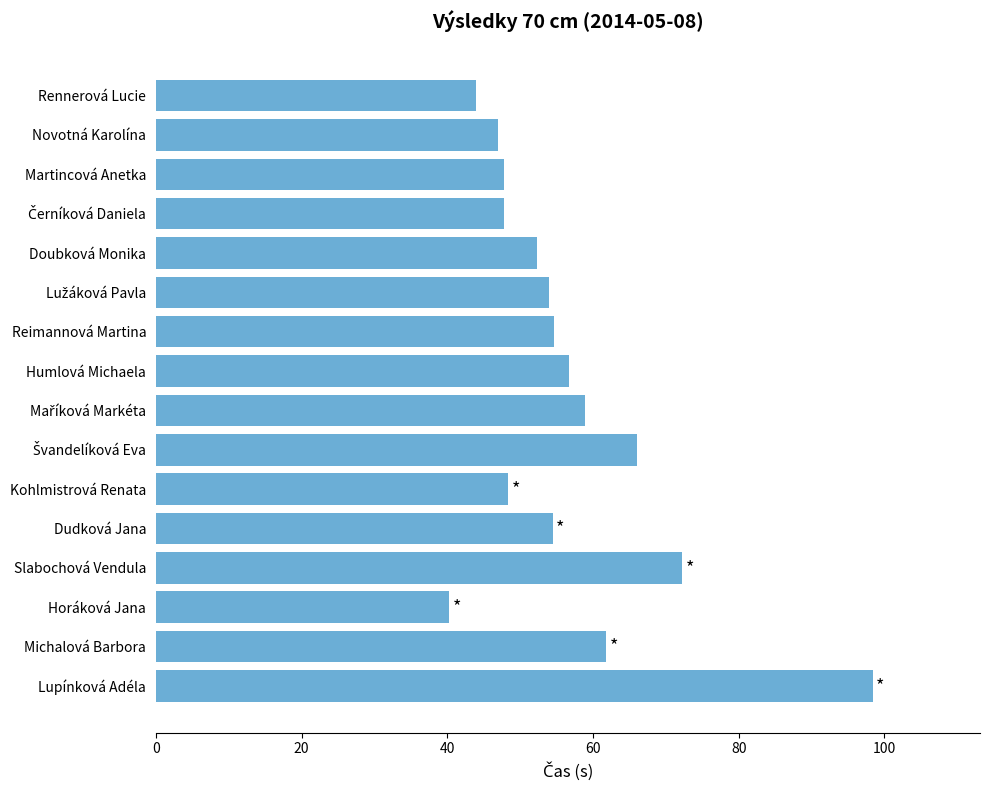

What is the sum of the values at Rennerová Lucie and Novotná Karolína?

90.8